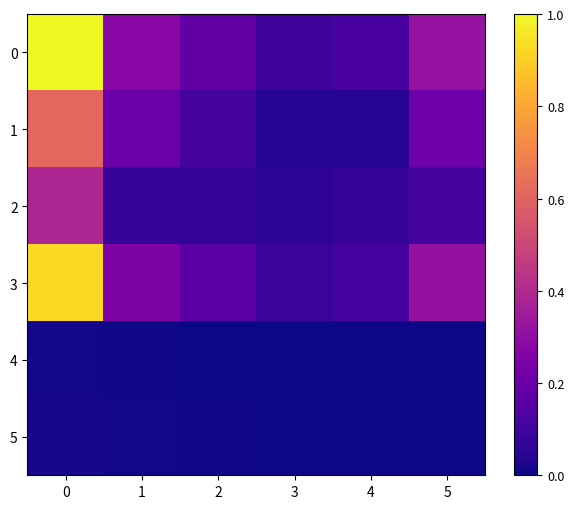

What is the total value across all series at 5?

0.9